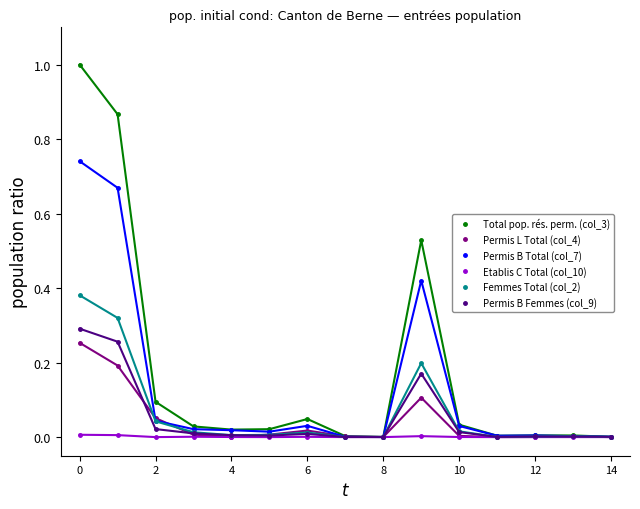

Which series has the largest range (max minus min)?

Total pop. rés. perm. (col_3)